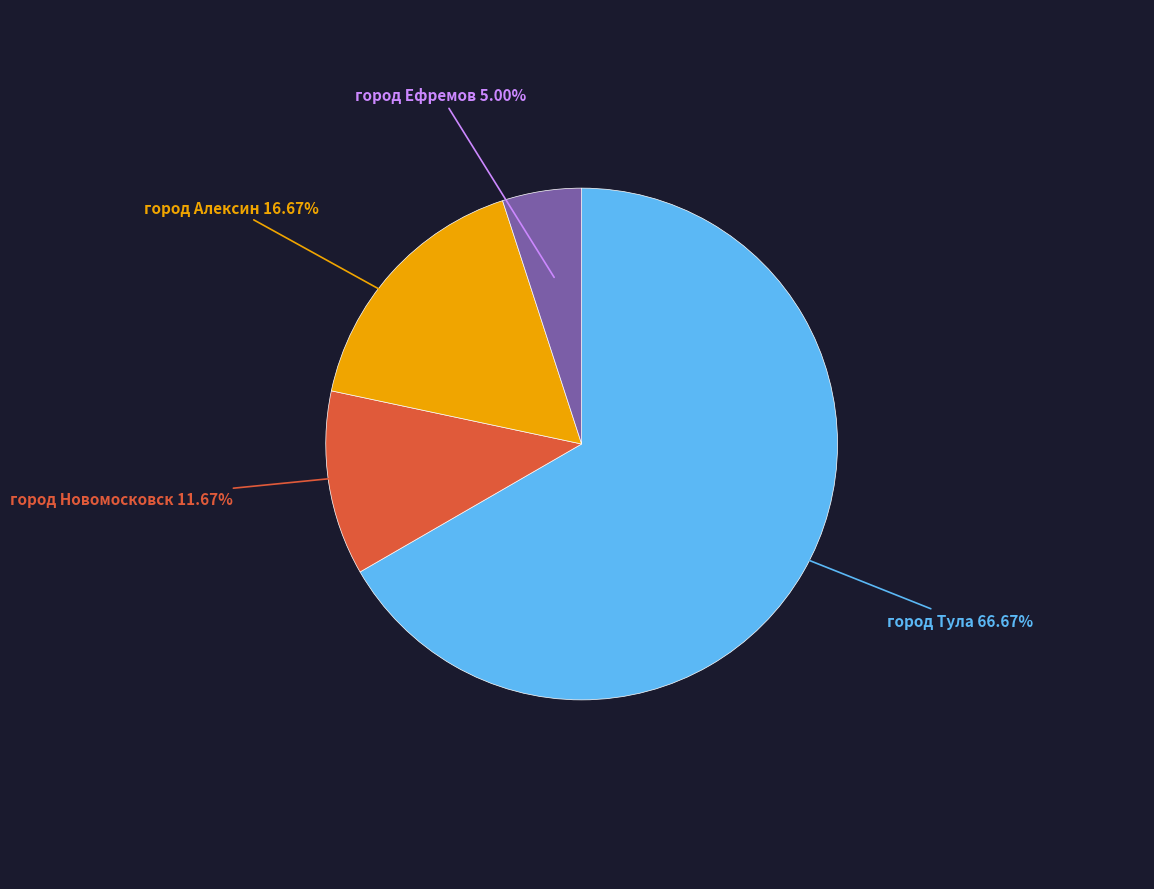

What is the smallest slice in the pie chart?

город Ефремов